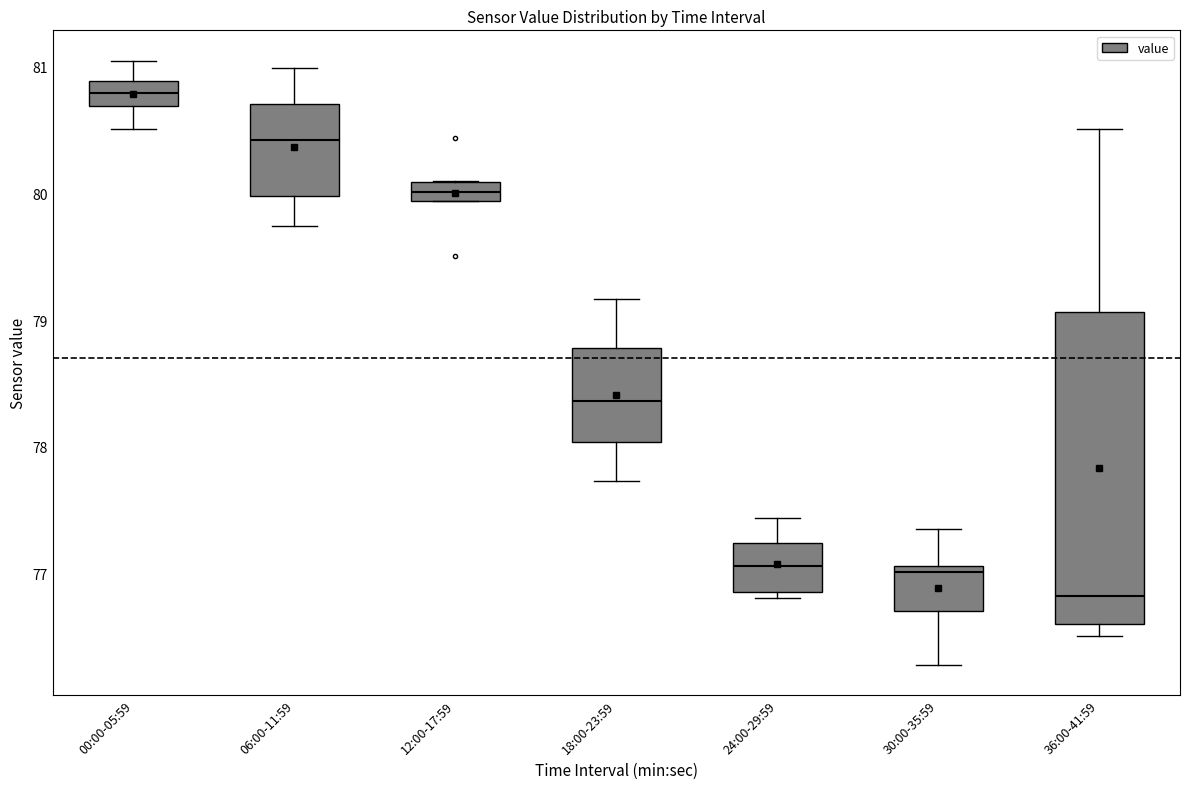

Comparing the boxes themselves (not the whiskers), which one is the tallest?

36:00-41:59